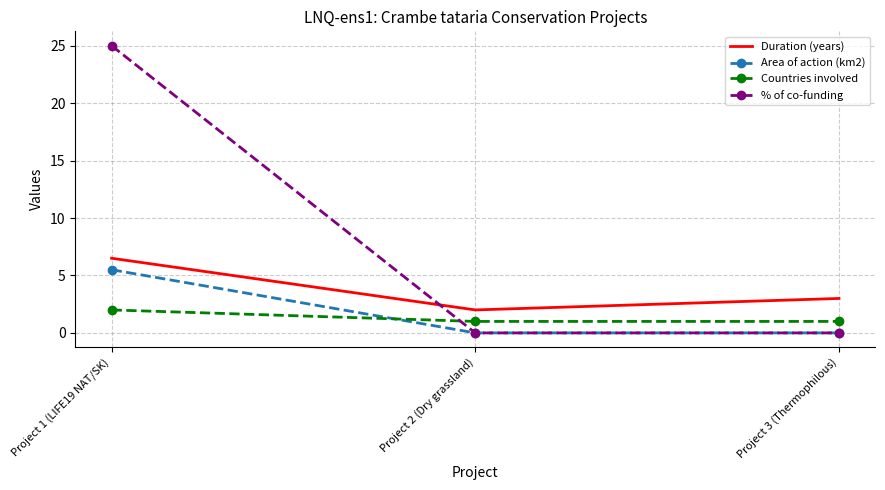

Which series has the widest spread of values?

% of co-funding